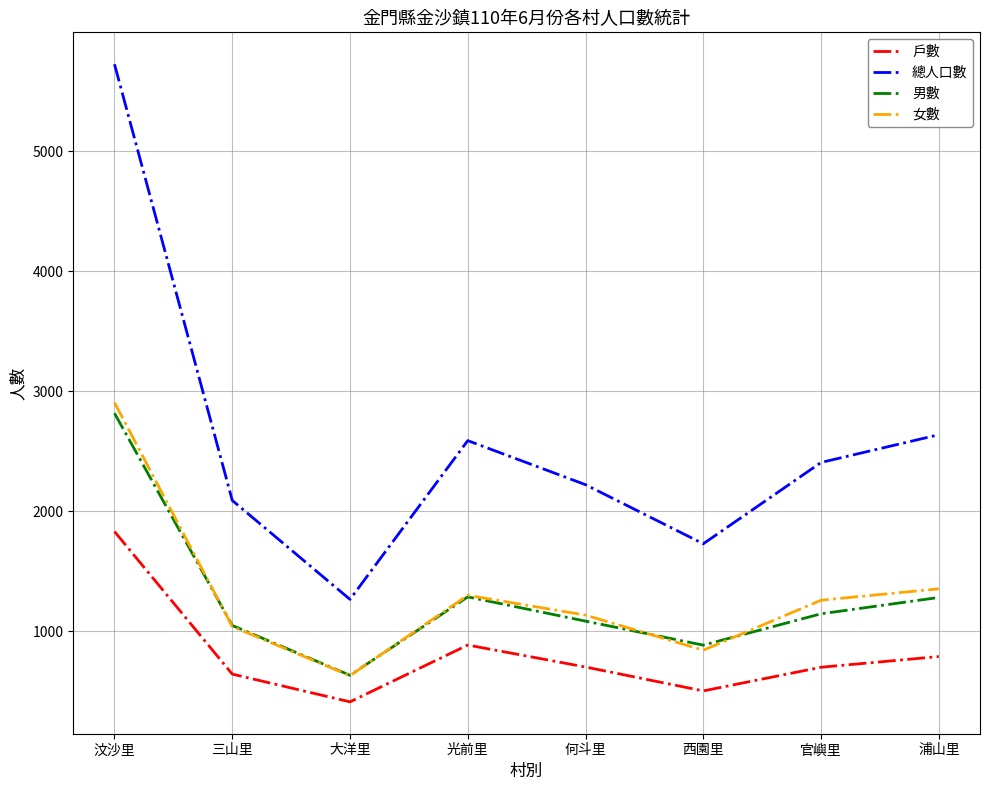

The value of 戶數 at 浦山里 is 791. True or false?

True